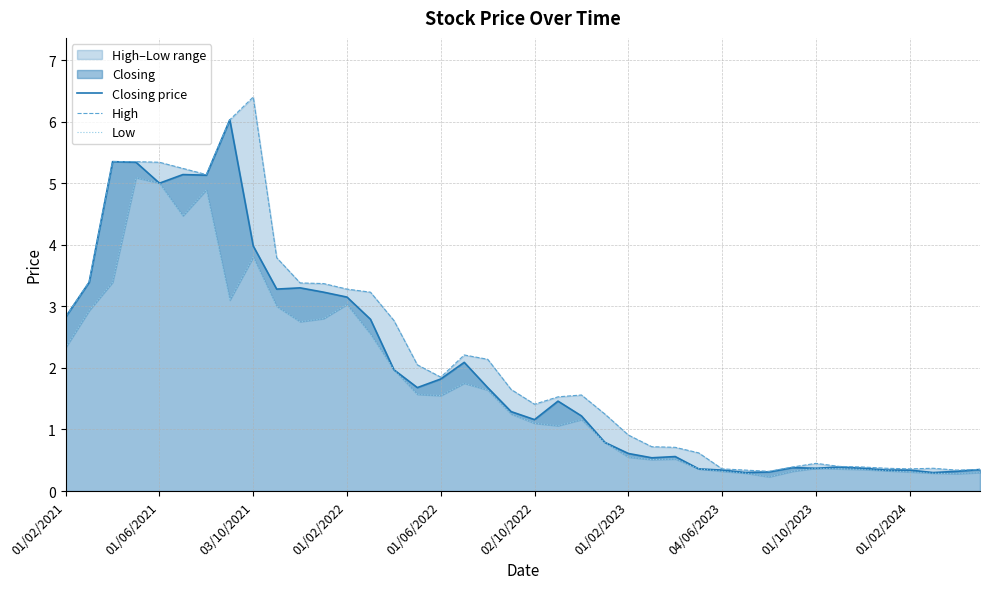

At which label does Closing price first exceed 1?

01/02/2021